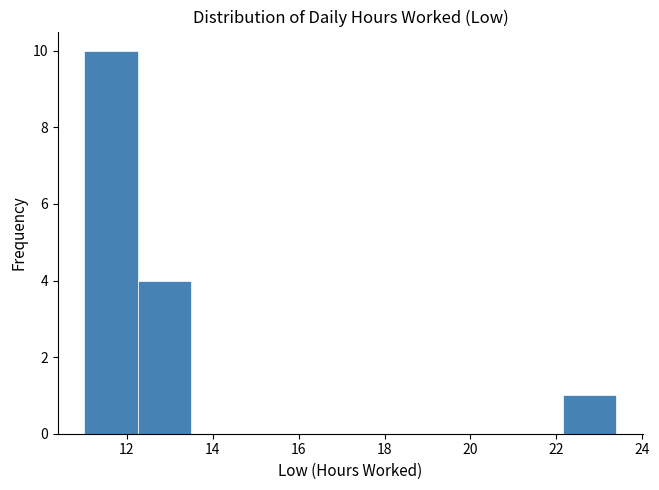

Over which range of the x-axis is the bar tallest?

11.0 to 12.2